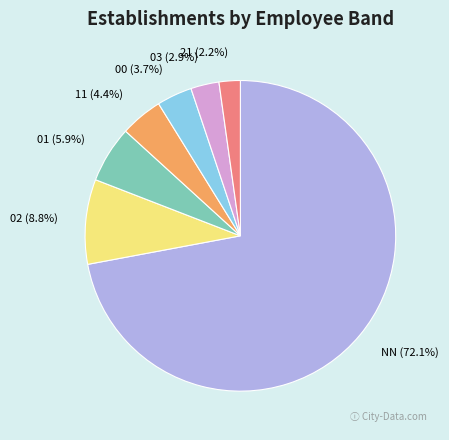

Which has a higher value, 11 or 02?

02